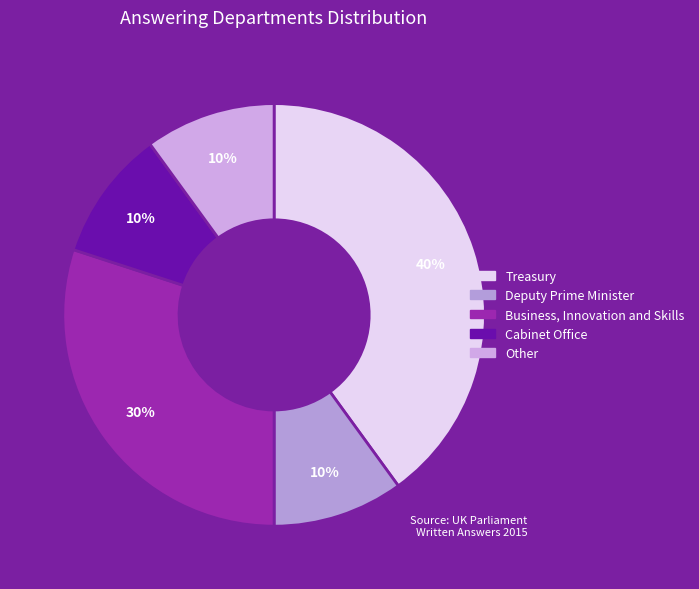

How many slices are in this pie chart?

5